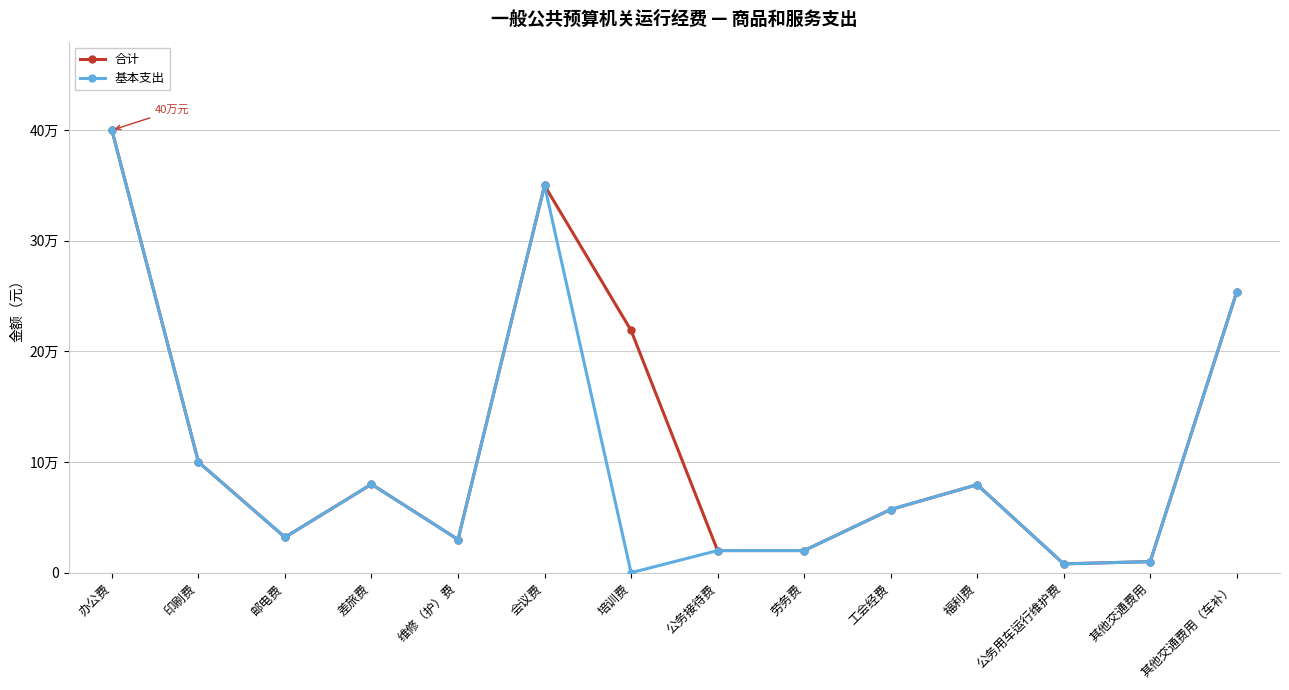

Which label corresponds to the largest value in the chart?

办公费